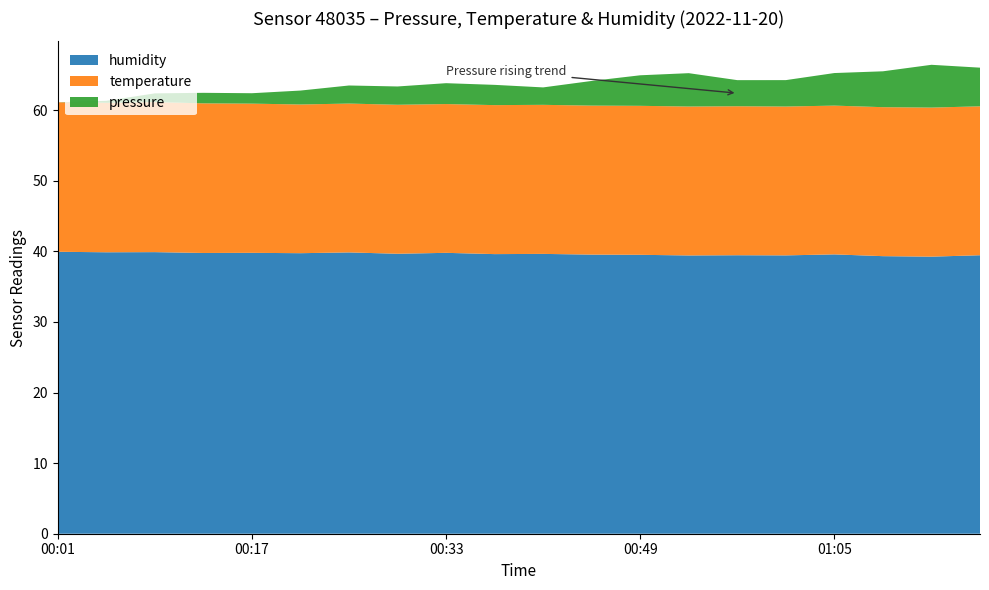

Reading right to left, list all the values displayed in this chart.

pressure: 01:17=93339.1	01:13=93344.9	01:09=93335.1	01:05=93330.5	01:01=93321.8	00:57=93321.3	00:53=93331.6	00:49=93327.6	00:45=93319.3	00:41=93309.0	00:37=93313.0	00:33=93313.9	00:29=93310.2	00:25=93309.9	00:21=93304.1	00:17=93299.1	00:13=93299.2	00:09=93296.7	00:05=93287.1	00:01=93284.3
temperature: 01:17=21.1	01:13=21.1	01:09=21.1	01:05=21.1	01:01=21.1	00:57=21.1	00:53=21.1	00:49=21.1	00:45=21.1	00:41=21.1	00:37=21.1	00:33=21.1	00:29=21.1	00:25=21.1	00:21=21.1	00:17=21.1	00:13=21.2	00:09=21.2	00:05=21.2	00:01=21.2
humidity: 01:17=39.4	01:13=39.2	01:09=39.3	01:05=39.6	01:01=39.4	00:57=39.4	00:53=39.4	00:49=39.5	00:45=39.5	00:41=39.6	00:37=39.6	00:33=39.8	00:29=39.6	00:25=39.8	00:21=39.7	00:17=39.8	00:13=39.8	00:09=39.9	00:05=39.9	00:01=39.9